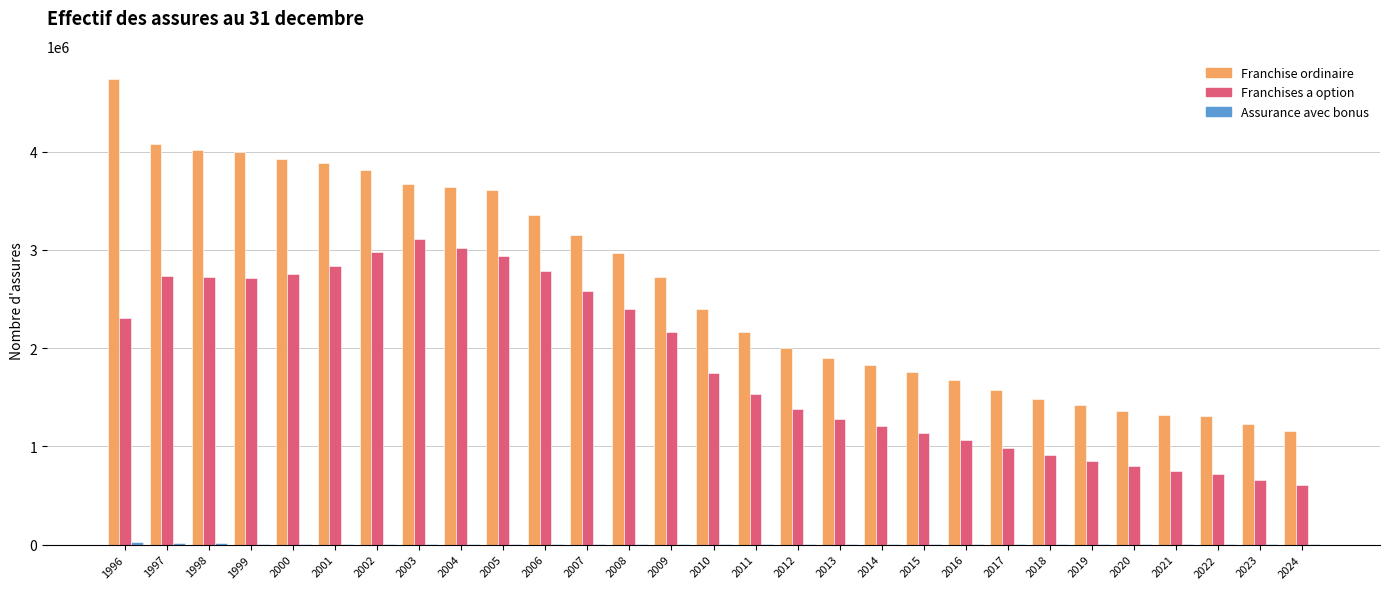

Which series has the largest range (max minus min)?

Franchise ordinaire